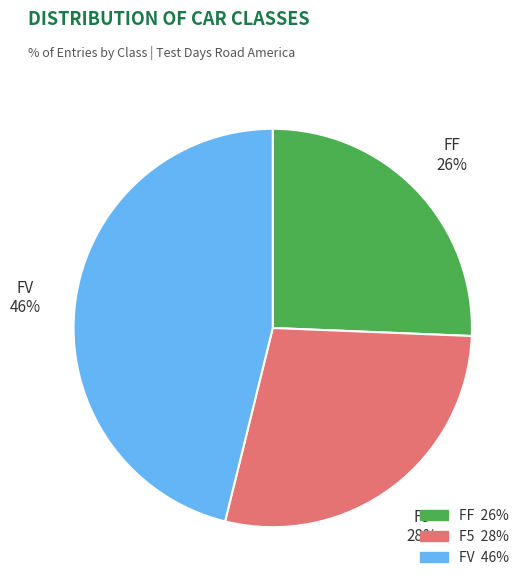

What is the ratio of the value at FF to the value at FV?

0.6